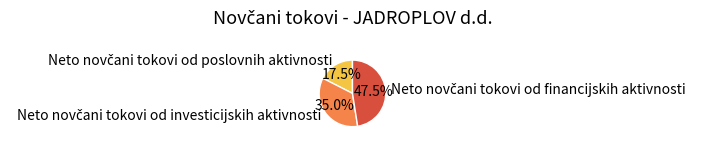

How many segments does this pie chart have?

3